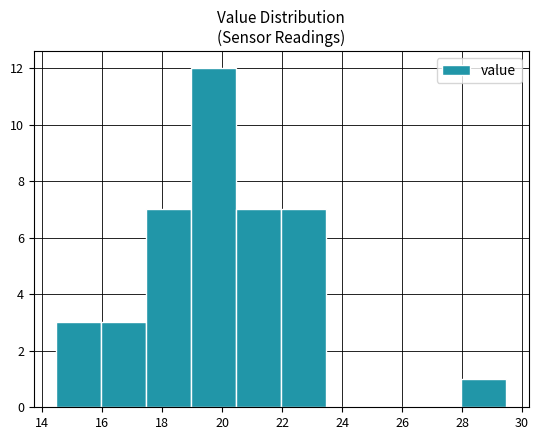

Reading left to right, transcribe this chart: for each bar, give the range it covers on the x-axis and its height. Neither the bar edges nor the heights are printed on the chart, so give them approximately, as read against the axes.

14.4 to 16.0: 3
16.0 to 17.4: 3
17.4 to 19.0: 7
19.0 to 20.4: 12
20.4 to 22.0: 7
22.0 to 23.4: 7
23.4 to 25.0: 0
25.0 to 26.4: 0
26.4 to 28.0: 0
28.0 to 29.4: 1